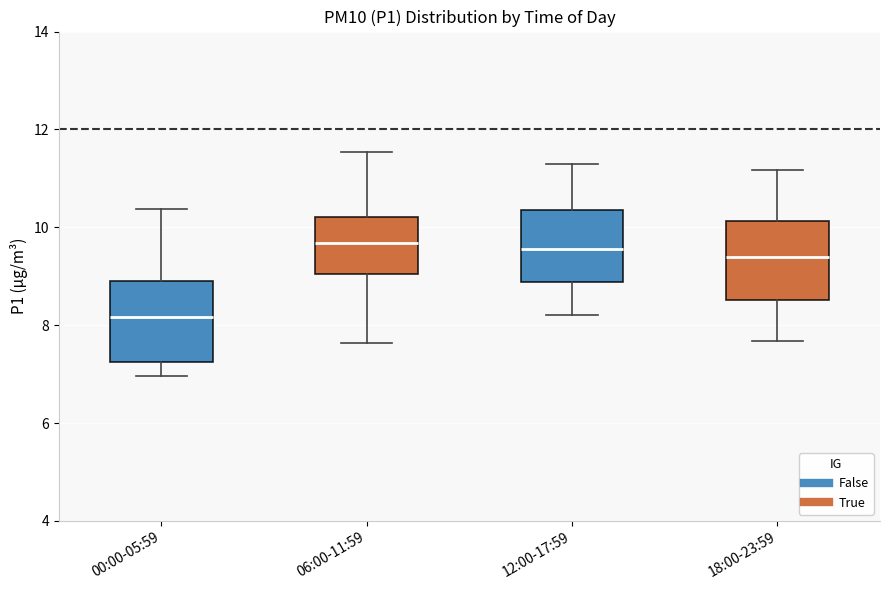

Where does the median line of the box for 00:00-05:59 sit on the y-axis? The values are not printed on the chart, so give them approximately, as read against the axis.

8.2